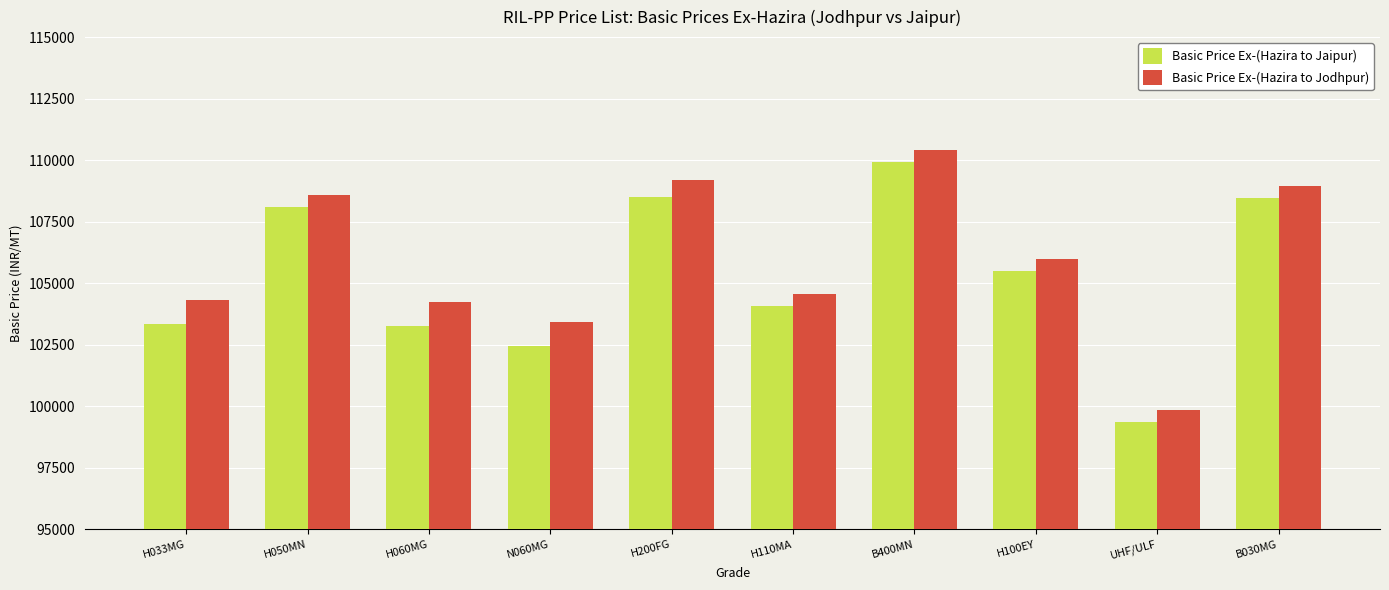

Rank the series by their average value, from highest to lowest.

Basic Price Ex-(Hazira to Jodhpur), Basic Price Ex-(Hazira to Jaipur)